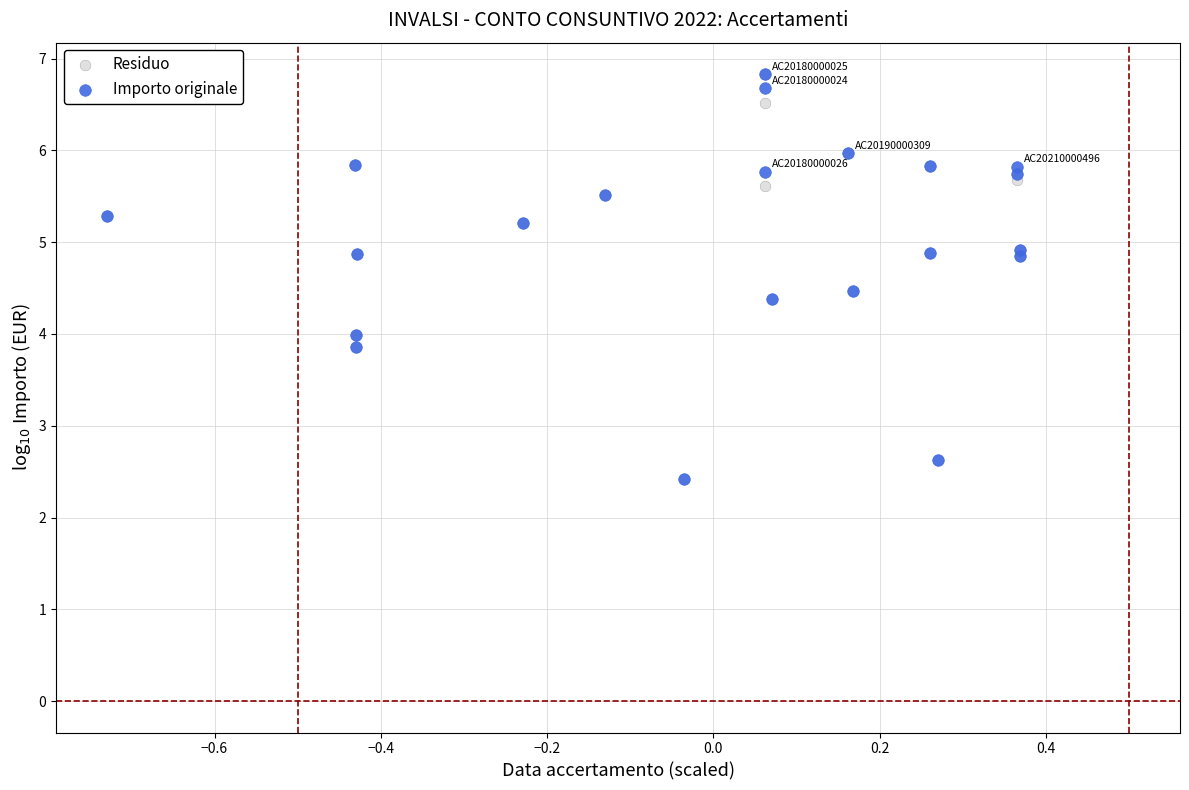

Which series has the widest spread of Y values?

Importo originale